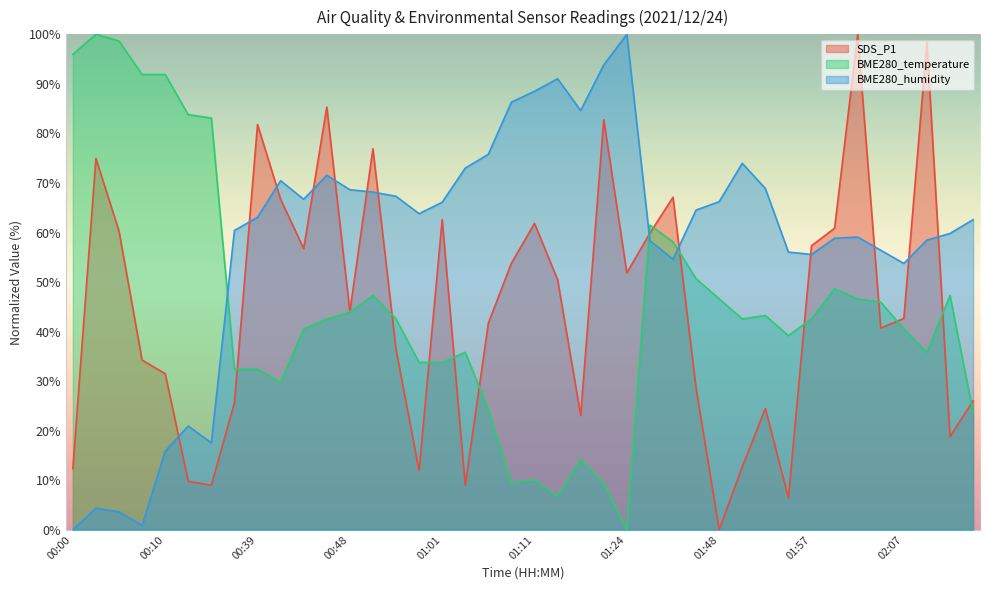

What is the total value across all series at 01:55?

101.7